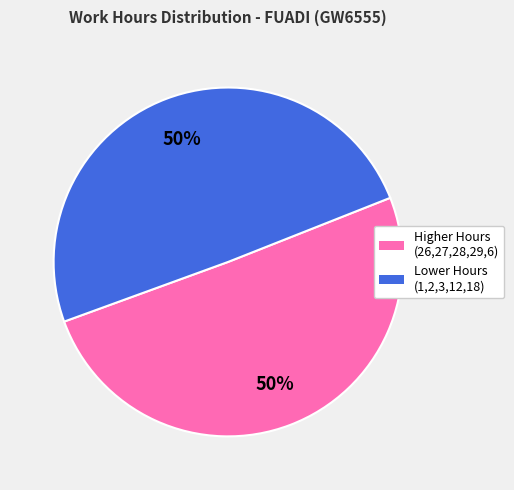

How many slices are in this pie chart?

2